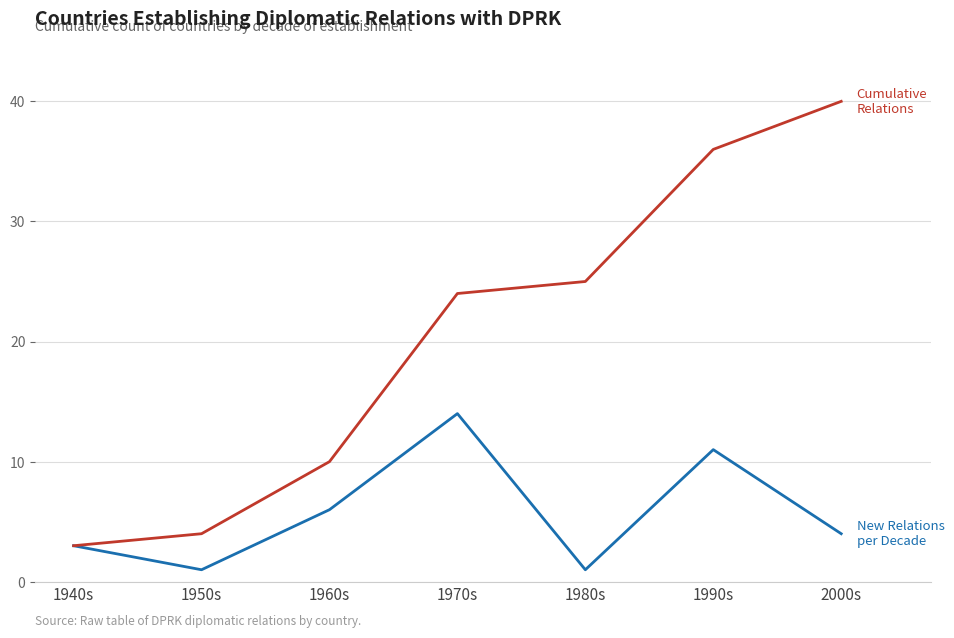

Reading left to right, transcribe all the data shown in this chart.

New Relations per Decade: 3	1	6	14	1	11	4
Cumulative Relations: 3	4	10	24	25	36	40